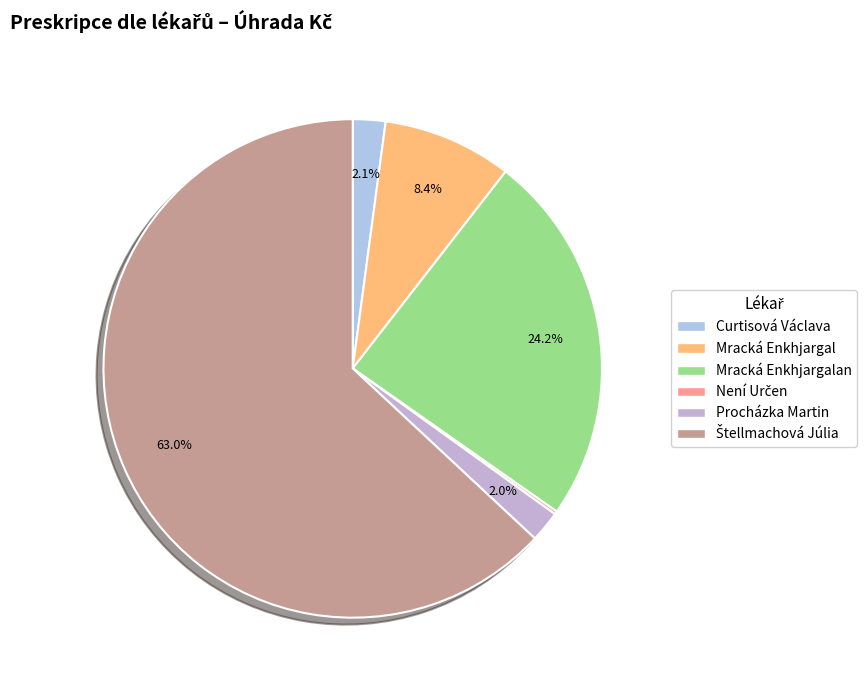

What is the smallest slice in the pie chart?

Není Určen